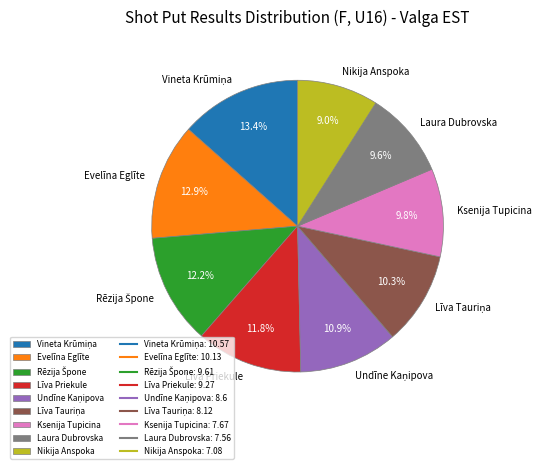

How many slices are in this pie chart?

9